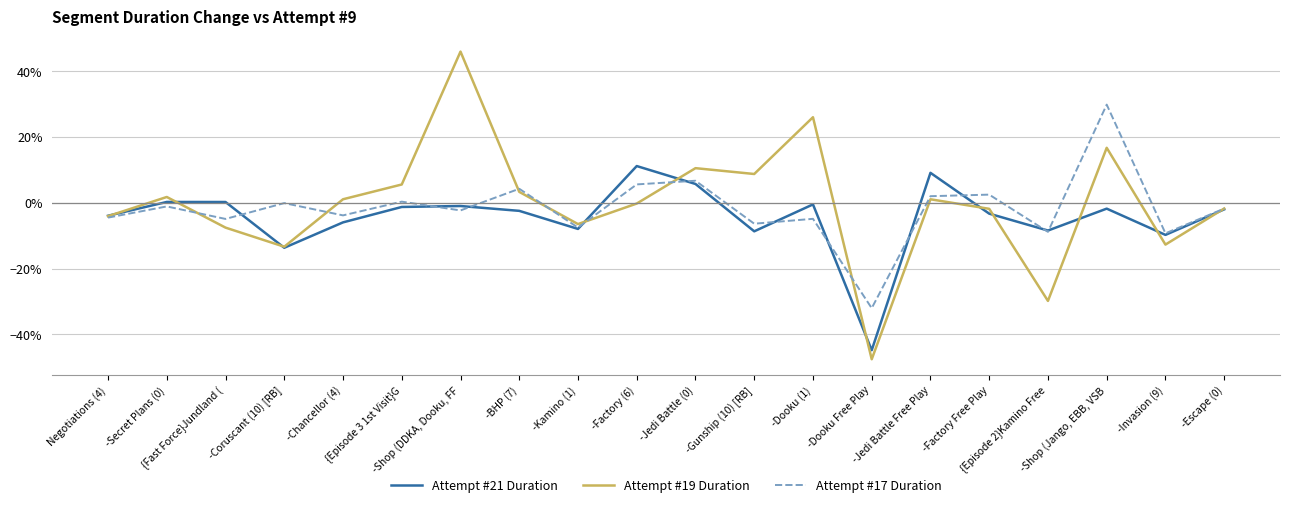

What are all the series names shown in the legend?

Attempt #21 Duration, Attempt #19 Duration, Attempt #17 Duration